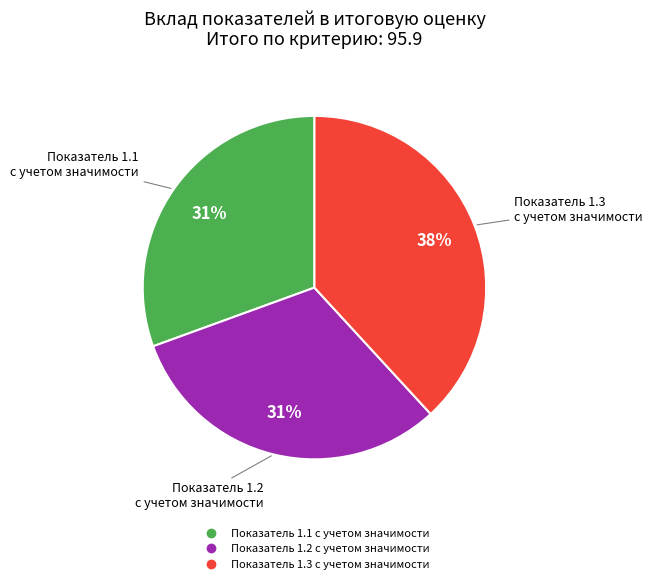

Do Показатель 1.3 с учетом значимости and Показатель 1.1 с учетом значимости together represent more than half of the pie?

Yes